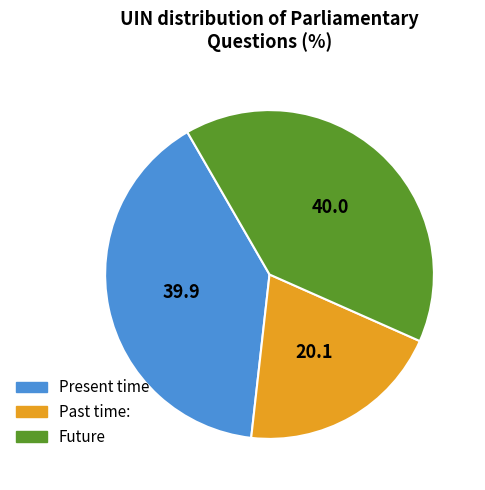

Is there any slice that represents more than half of the pie?

No